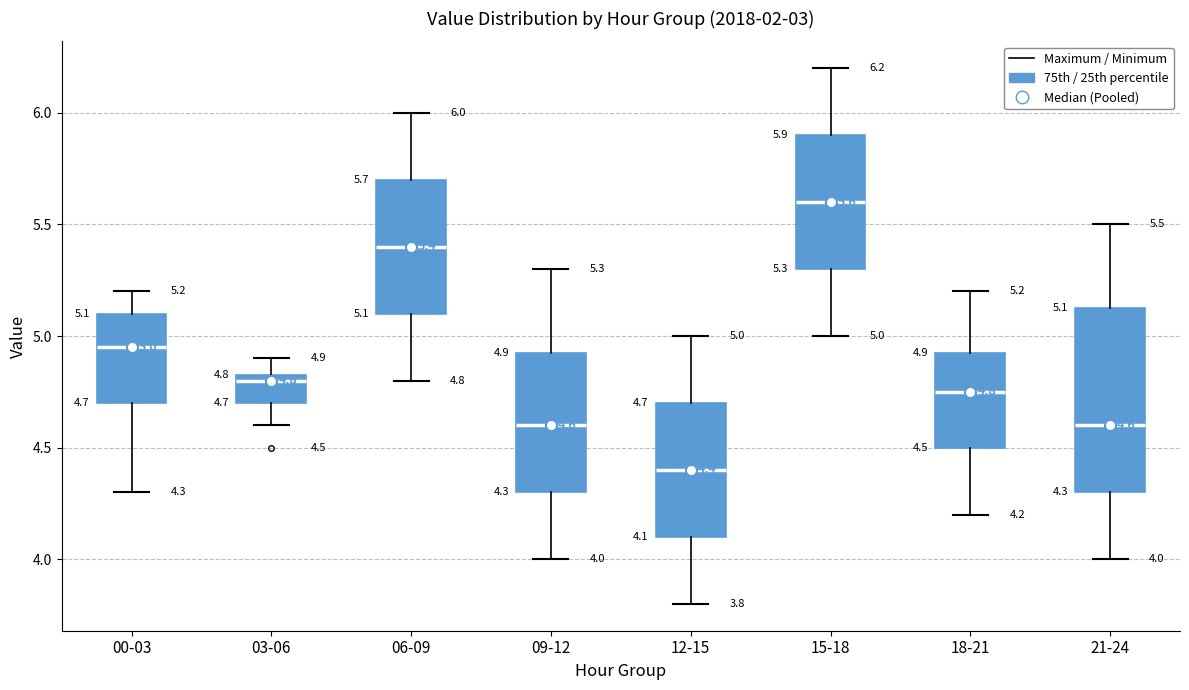

Which box's median line is the highest?

15-18